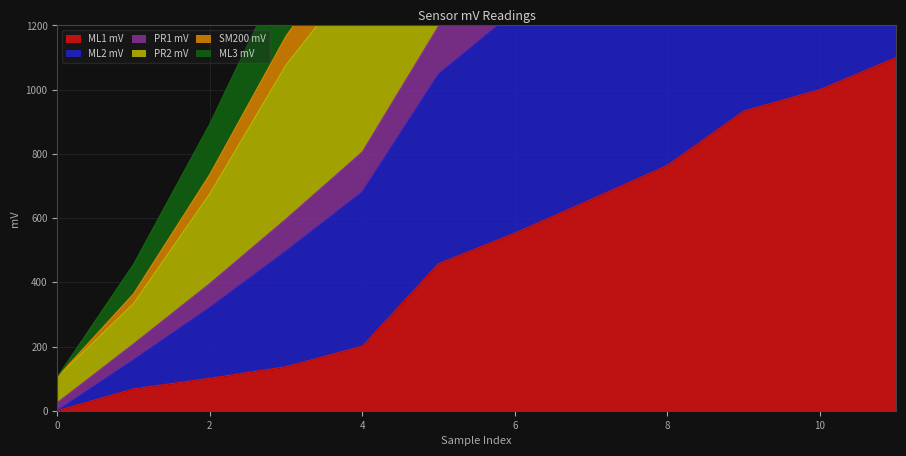

Between 6 and 10, which series saw the biggest shift?

PR1 mV